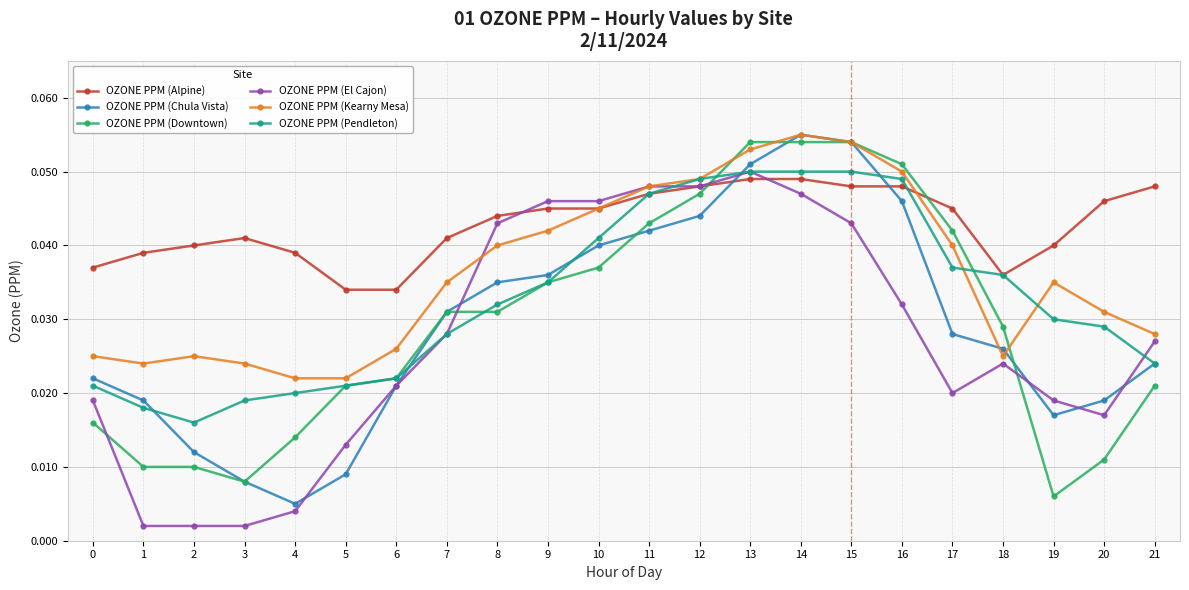

Which series has the largest total across all categories?

OZONE PPM (Alpine)